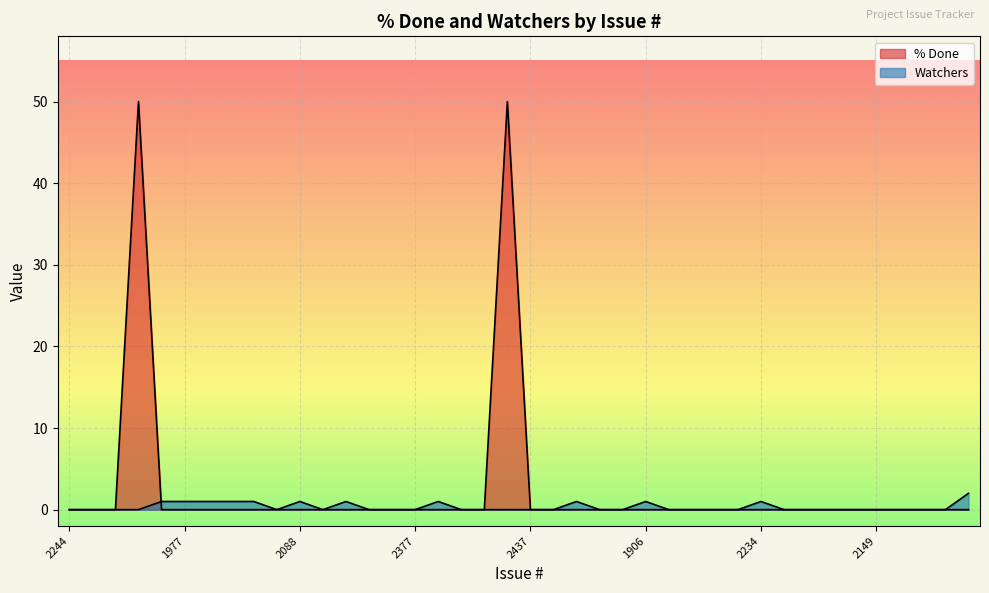

True or false: % Done has more than 0 points higher than both neighbors.

True